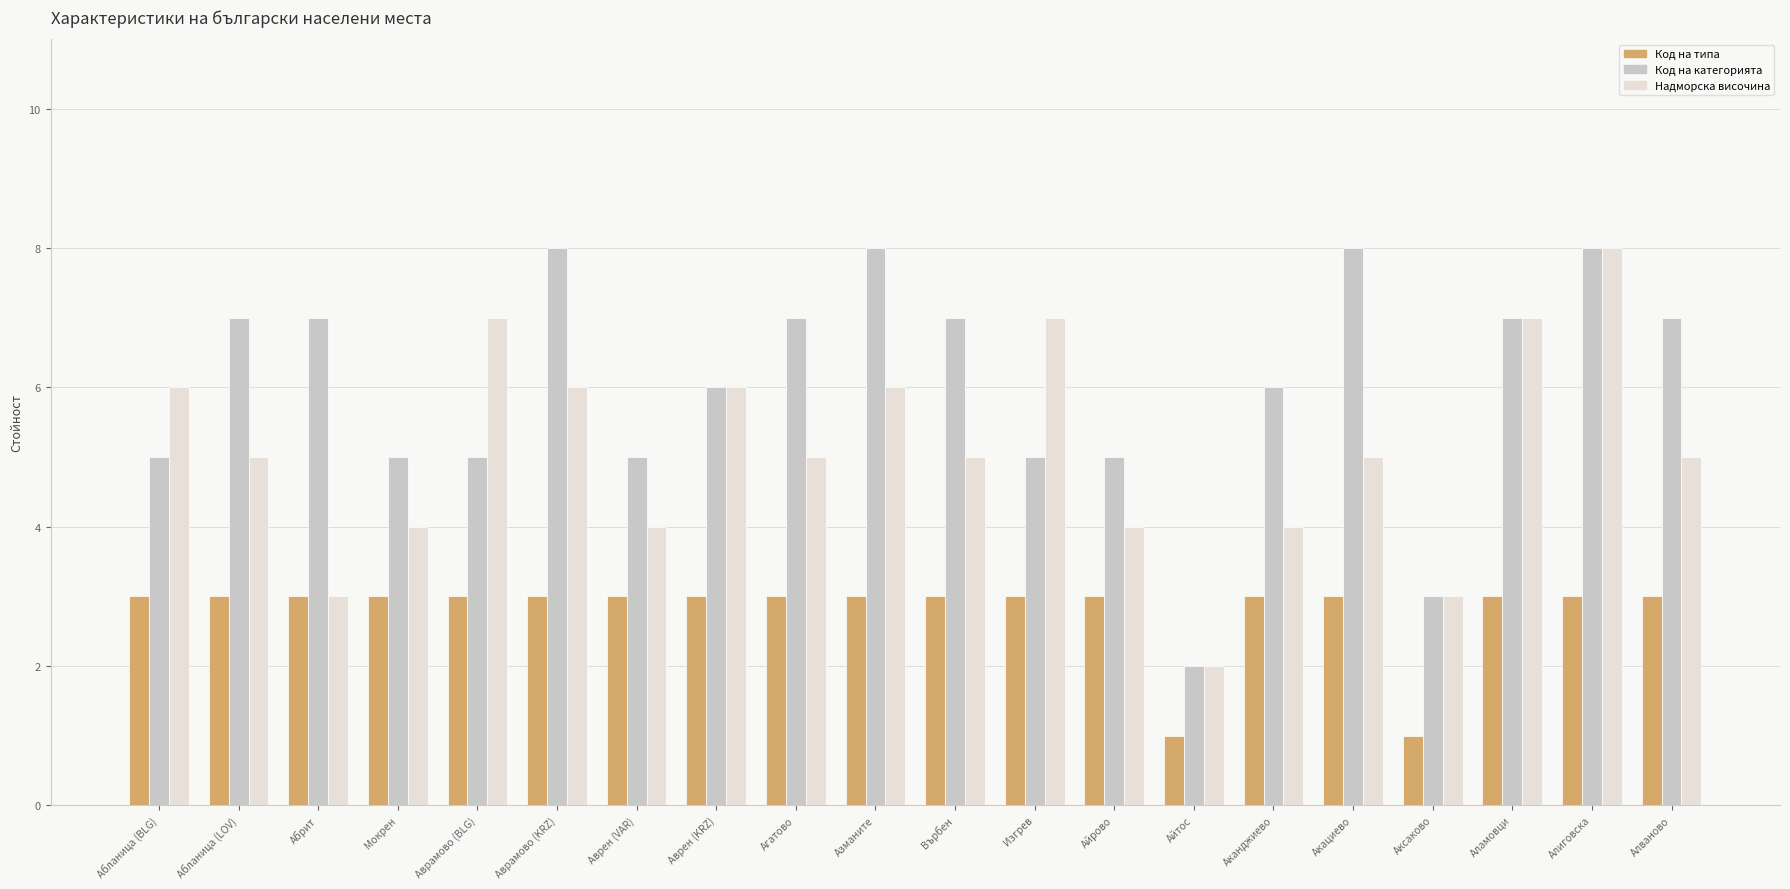

True or false: Код на типа has a value of 3 at Алиговска.

True